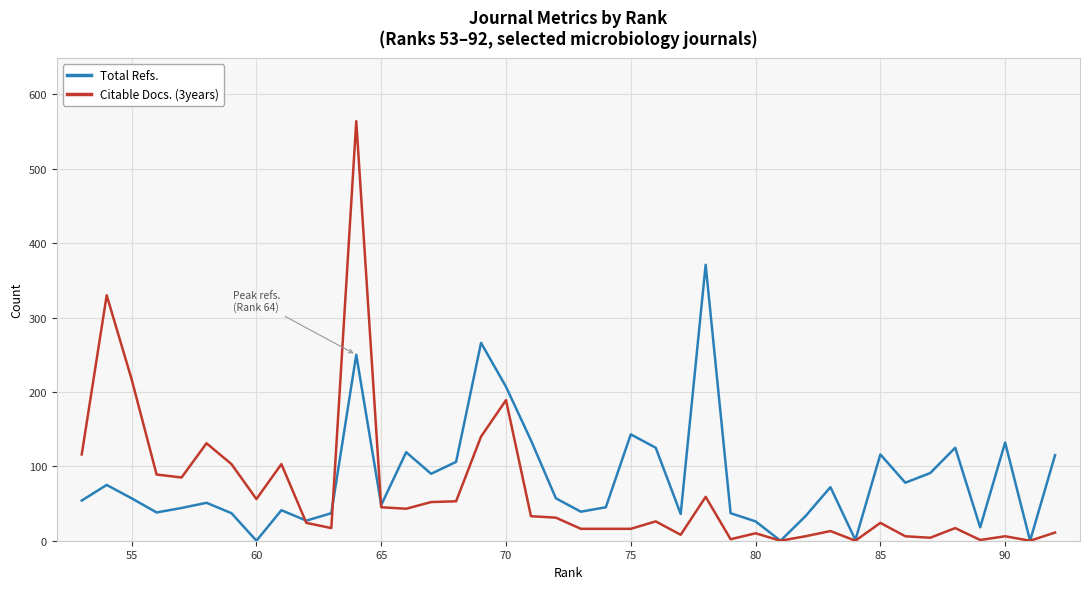

Rank the series by their maximum value, from lowest to highest.

Total Refs., Citable Docs. (3years)